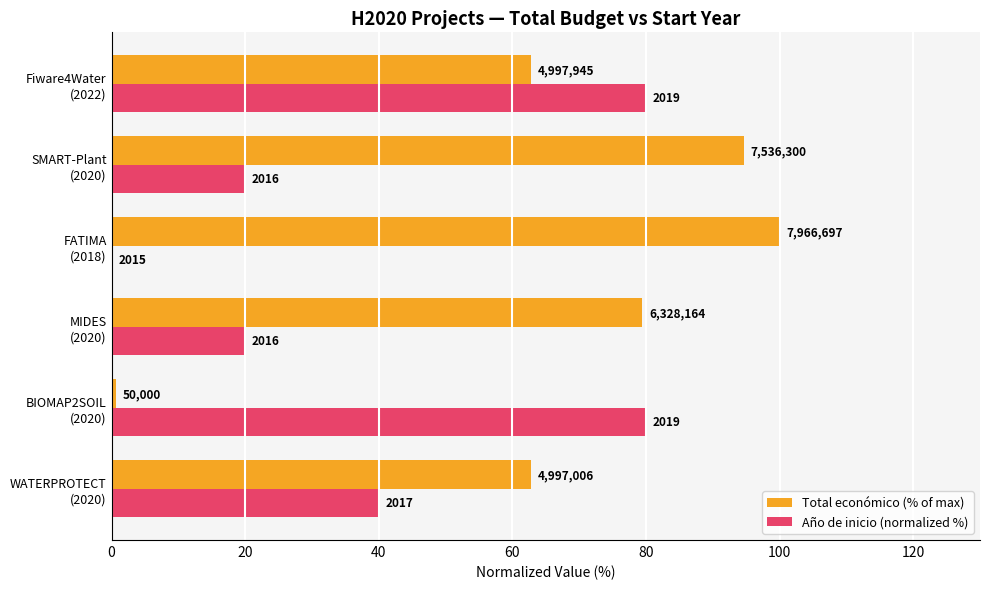

What is the sum of all Año de inicio (normalized %) values?

240.0